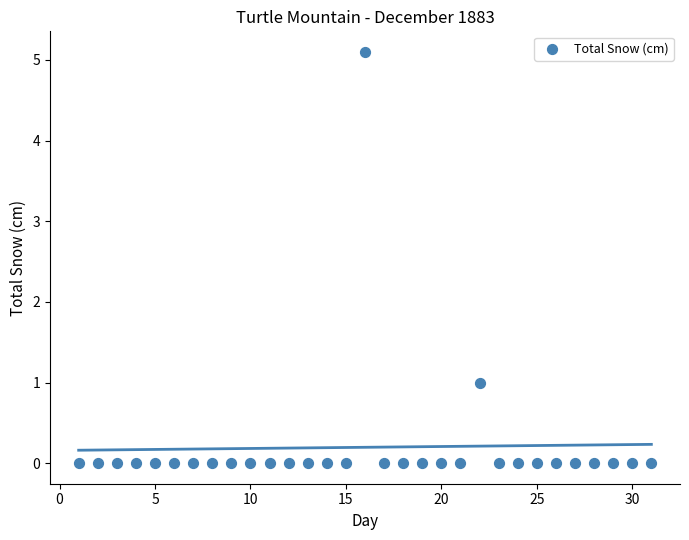

What Y value in the scatter plot is closest to 2?

1.0